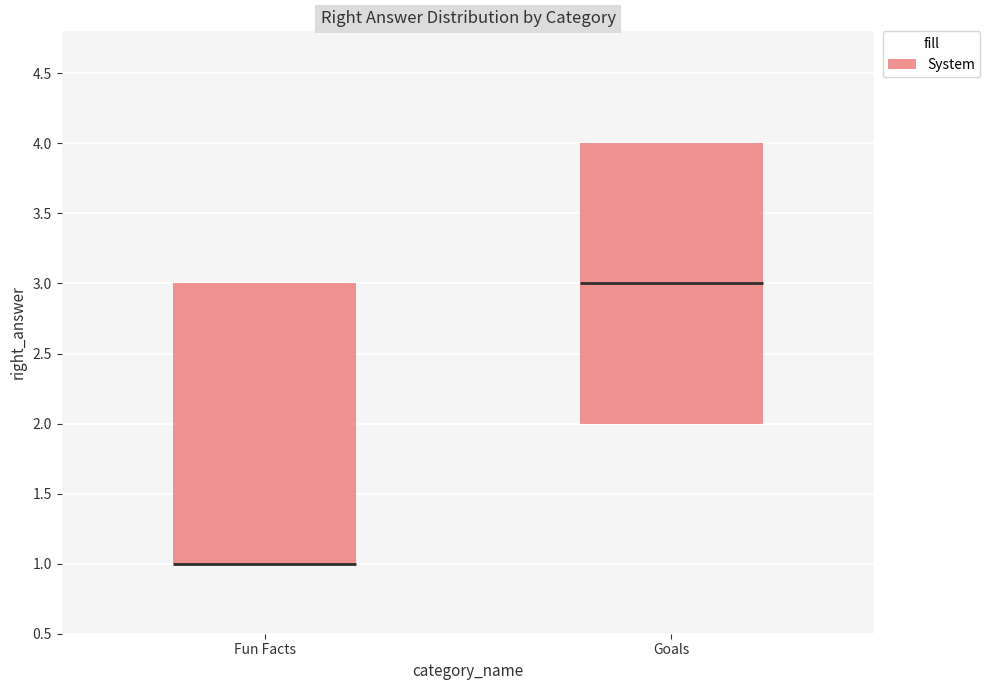

Reading left to right, transcribe this box plot: for each box, give where its median line is, the range the box spans, and where its two whiskers end, as read against the y-axis. The values are not printed on the chart, so give them approximately, as read against the axis.

Fun Facts: median 1 (drawn on the box's lower edge), box 1 to 3, whiskers 1 to 3
Goals: median 3, box 2 to 4, whiskers 2 to 4